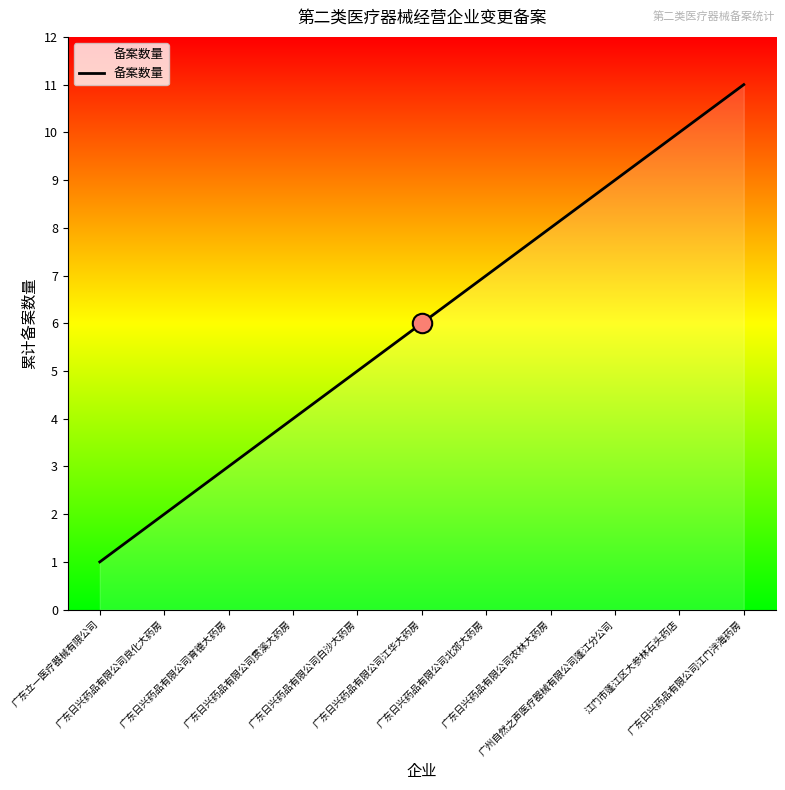

What is the maximum value shown in the chart?

11